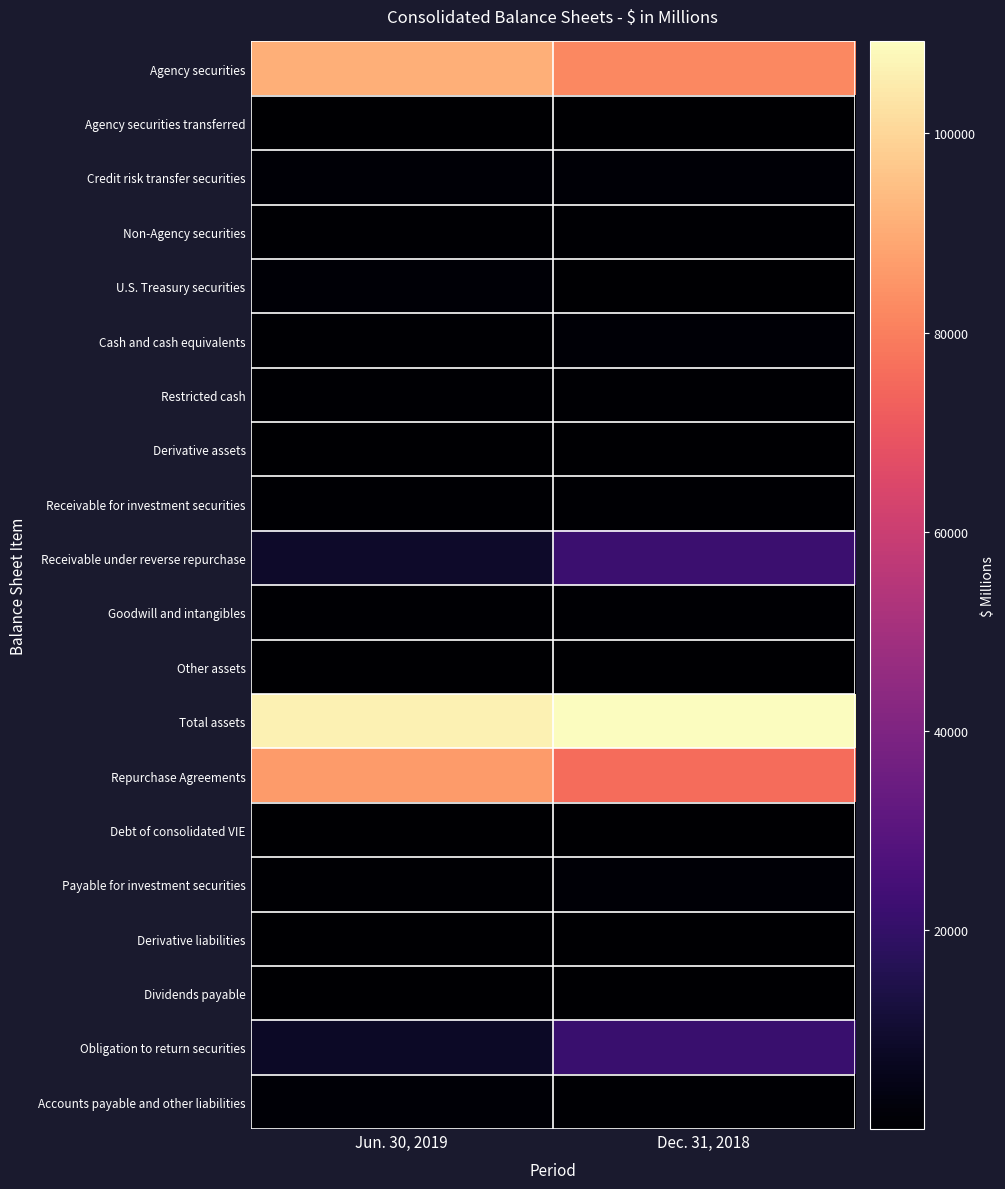

Rank the series at Dec. 31, 2018 from lowest to highest value.

U.S. Treasury securities, Derivative liabilities, Dividends payable, Derivative assets, Debt of consolidated VIE, Other assets, Agency securities transferred, Receivable for investment securities, Accounts payable and other liabilities, Goodwill and intangibles, Non-Agency securities, Restricted cash, Cash and cash equivalents, Credit risk transfer securities, Payable for investment securities, Obligation to return securities, Receivable under reverse repurchase, Repurchase Agreements, Agency securities, Total assets